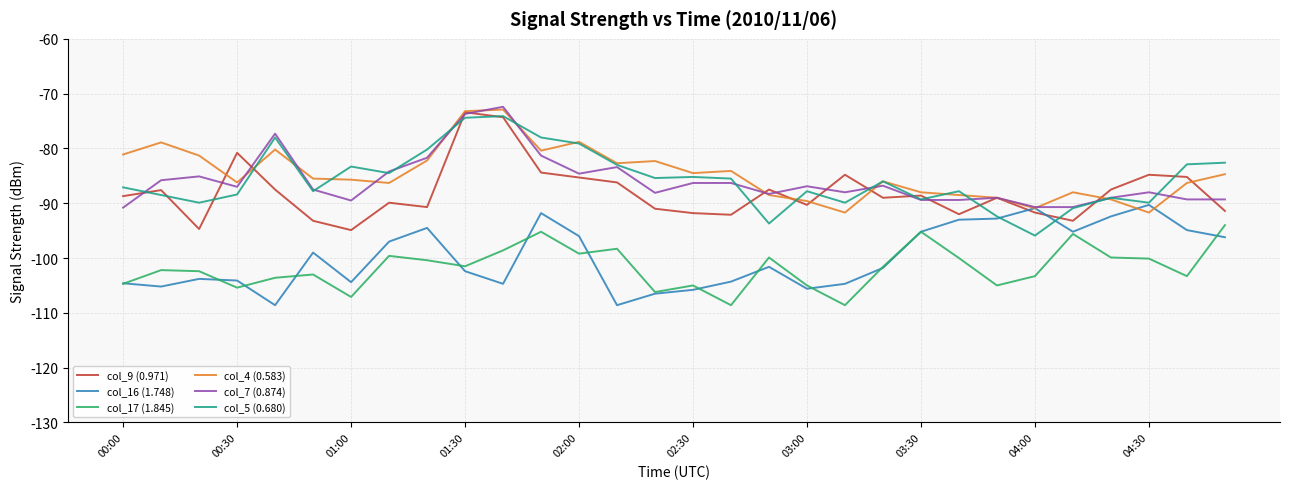

What is the smallest value displayed?

-108.6